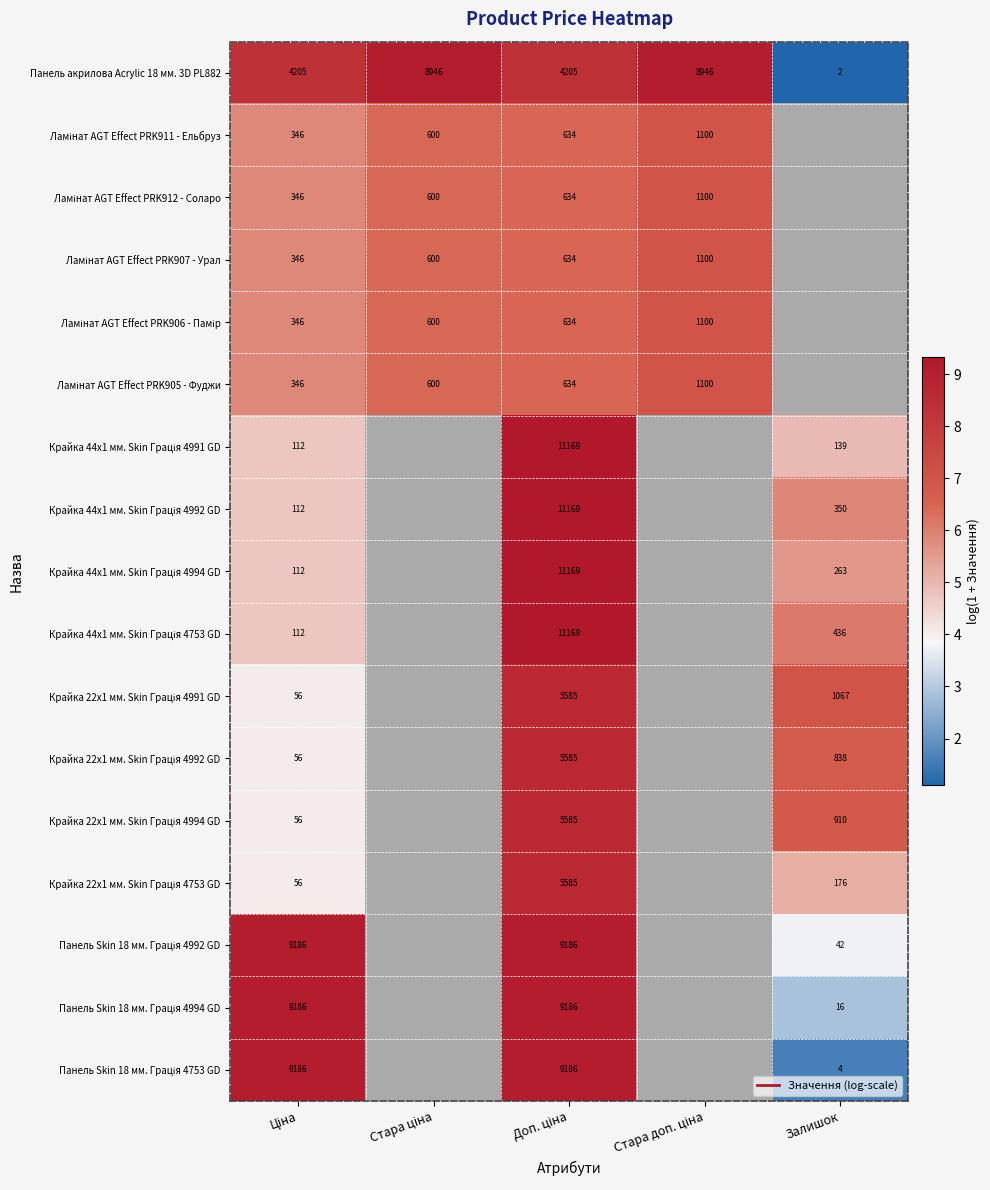

Which category has the highest value across all series?

Доп. ціна